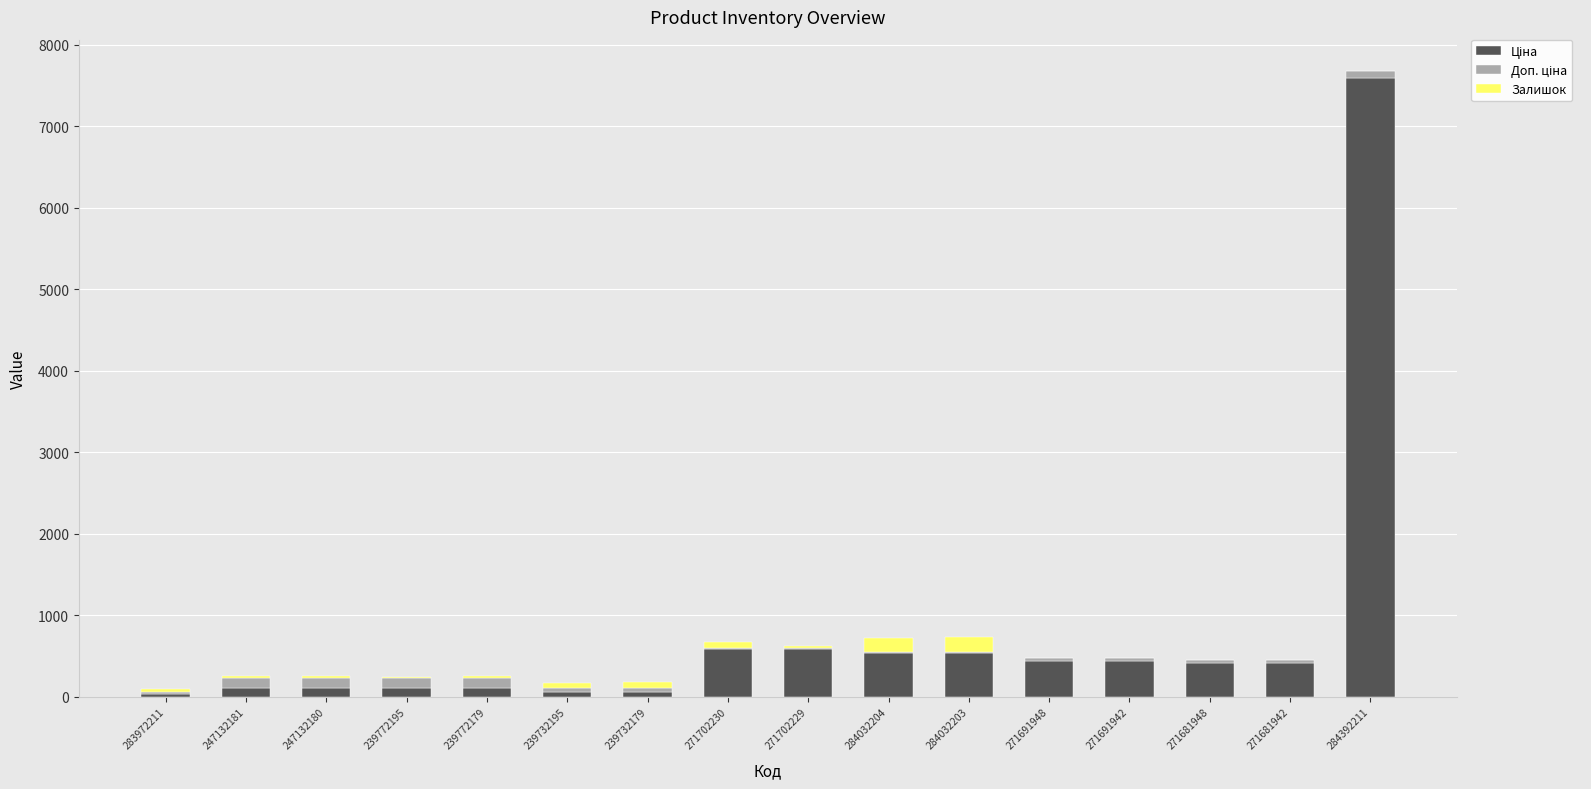

At which category is the sum across all series the highest?

284392211